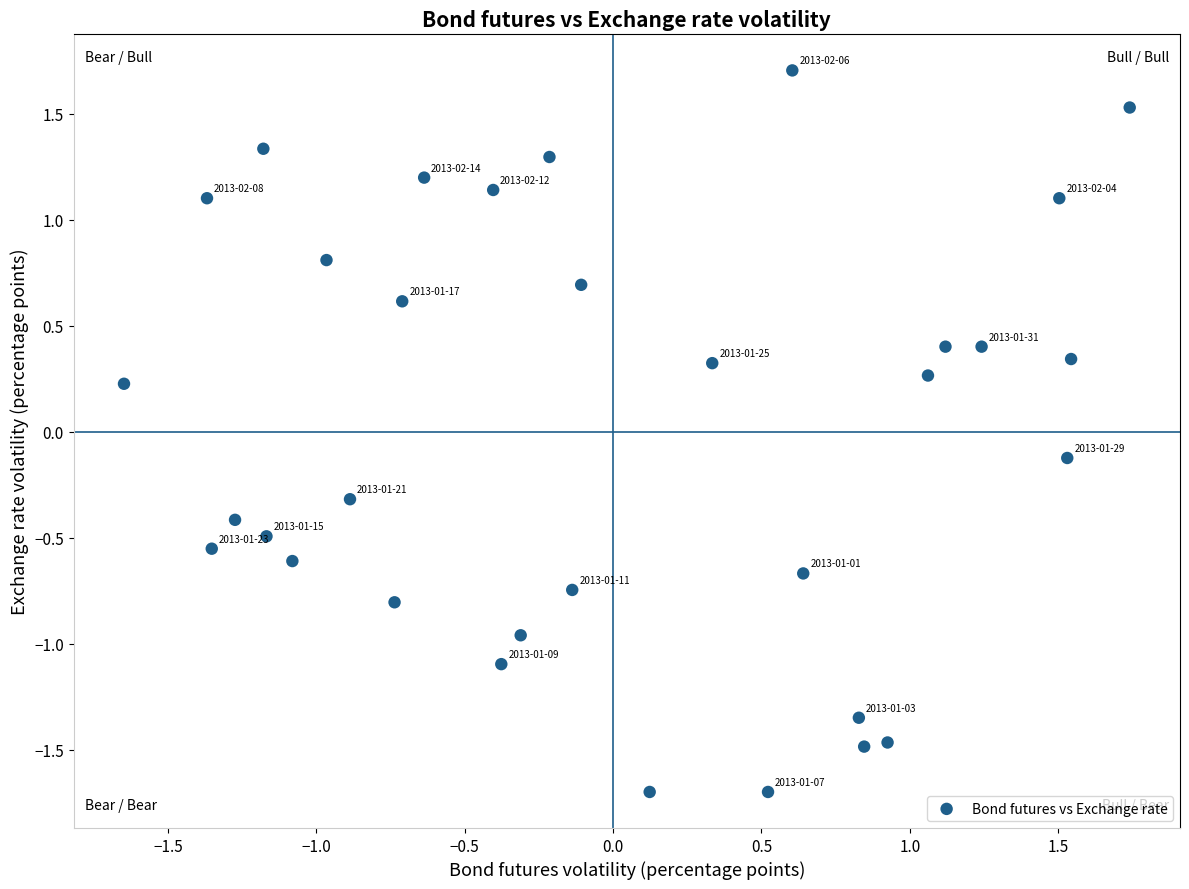

What is the range of Y values (max minus min)?

3.4